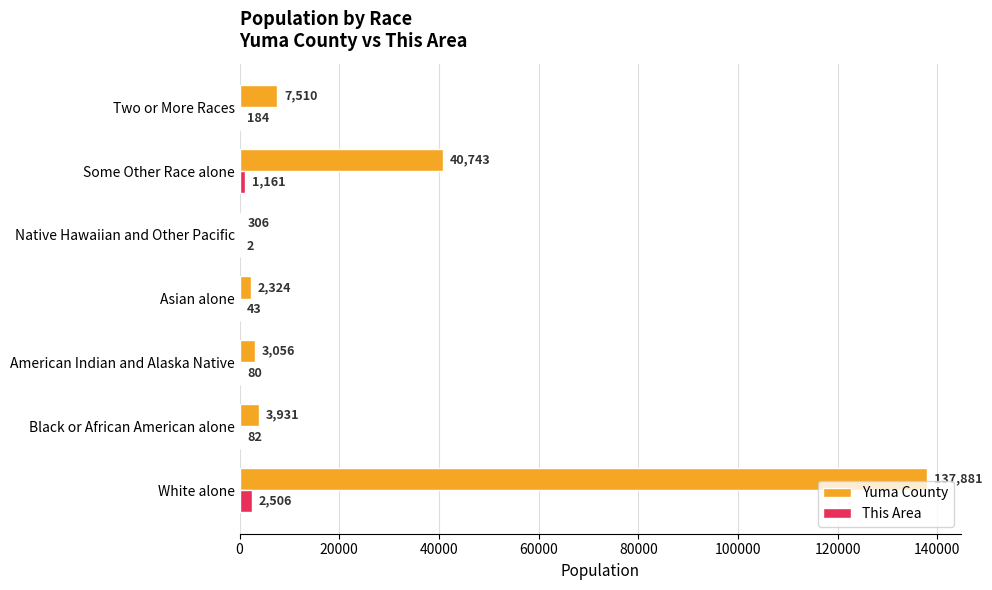

Is the value of Yuma County at Asian alone greater than the value of This Area at Some Other Race alone?

Yes